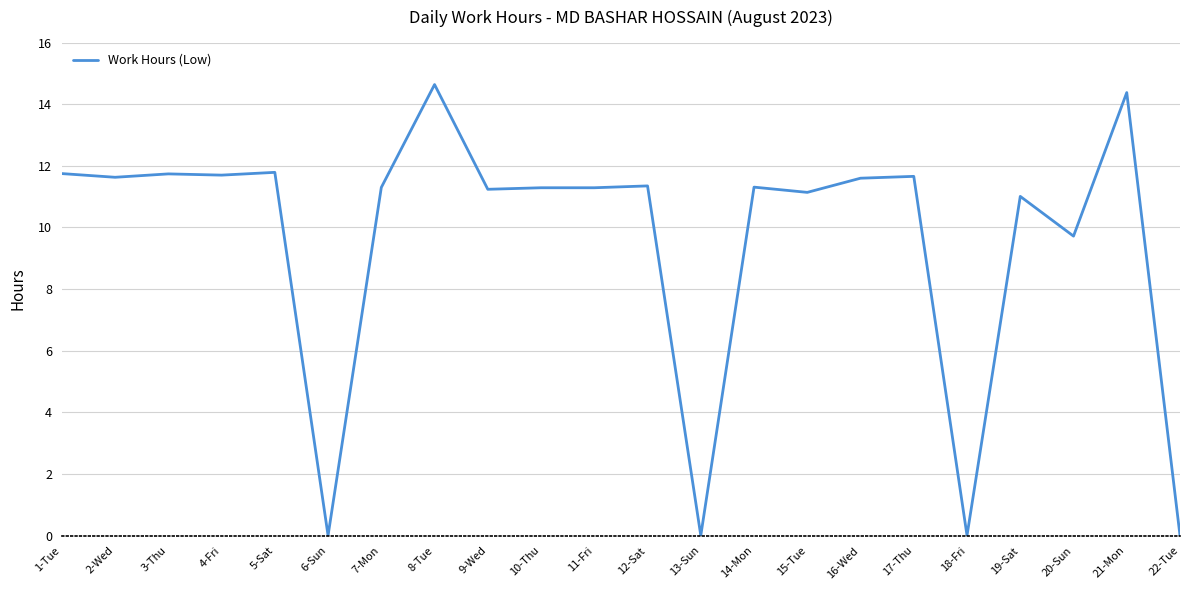

What is the greatest value displayed?

14.6